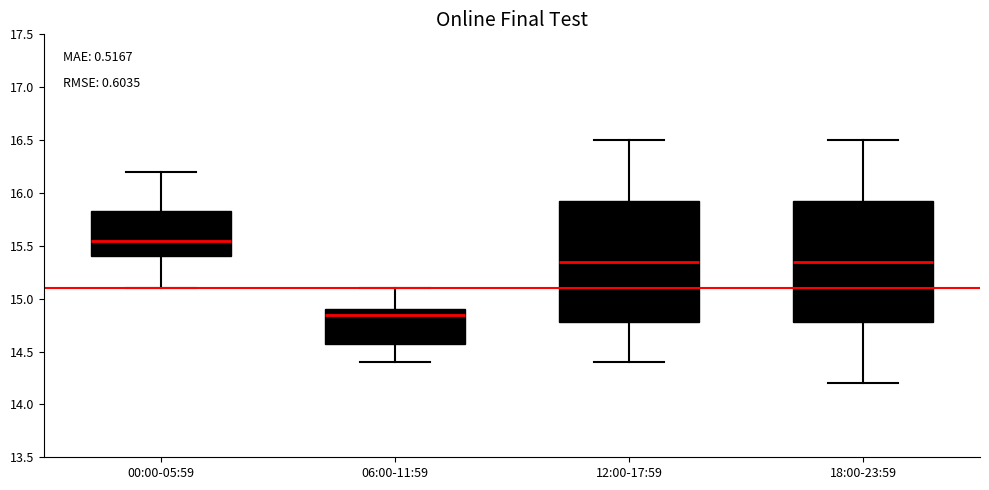

Reading left to right, transcribe this box plot: for each box, give where its median line is, the range the box spans, and where its two whiskers end, as read against the y-axis. The values are not printed on the chart, so give them approximately, as read against the axis.

00:00-05:59: median 15.55, box 15.40 to 15.85, whiskers 15.10 to 16.20
06:00-11:59: median 14.85, box 14.60 to 14.90, whiskers 14.40 to 15.10
12:00-17:59: median 15.35, box 14.80 to 15.95, whiskers 14.40 to 16.50
18:00-23:59: median 15.35, box 14.80 to 15.95, whiskers 14.20 to 16.50